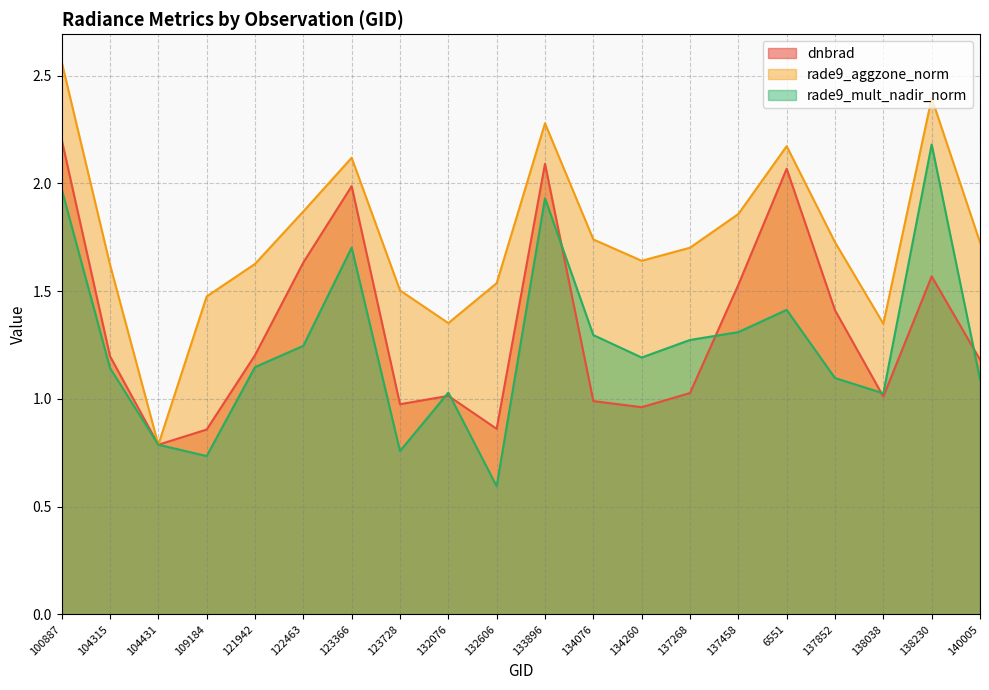

Is it true that dnbrad equals 1.7 at 121942?

False